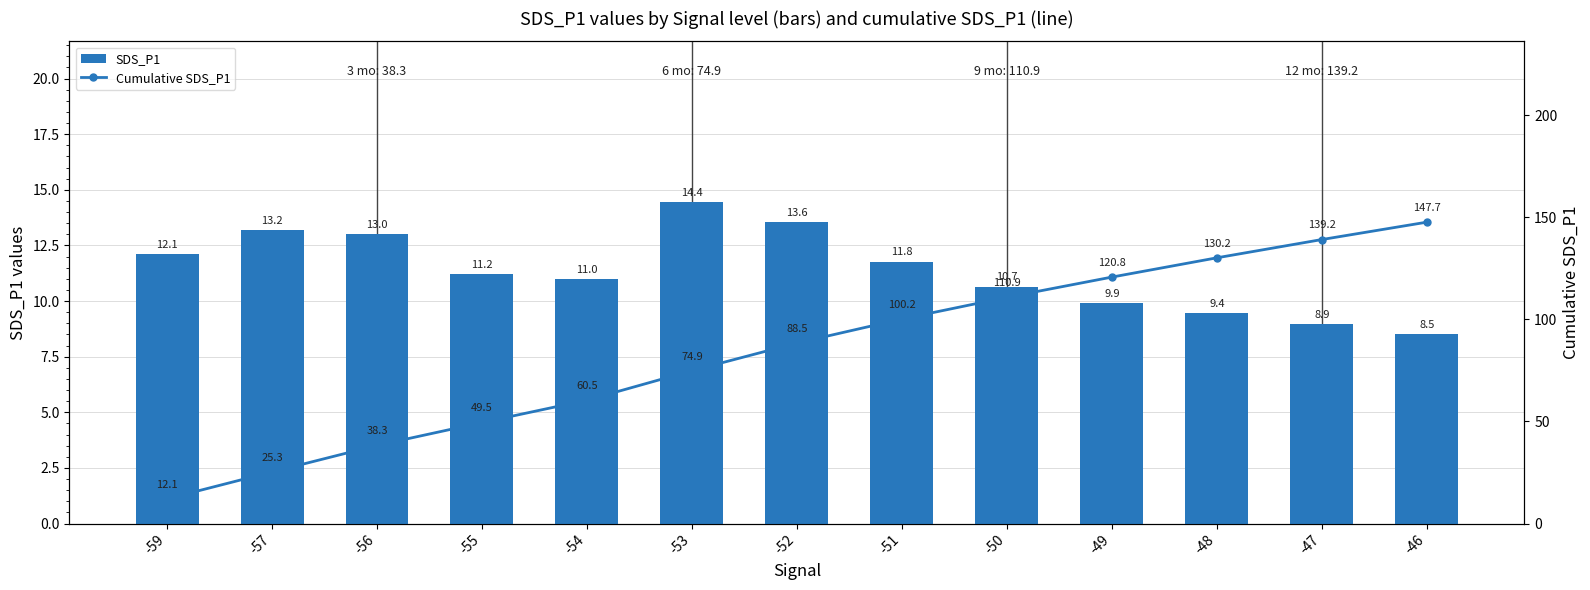

What is the difference between the highest and lowest values at -51?

88.5